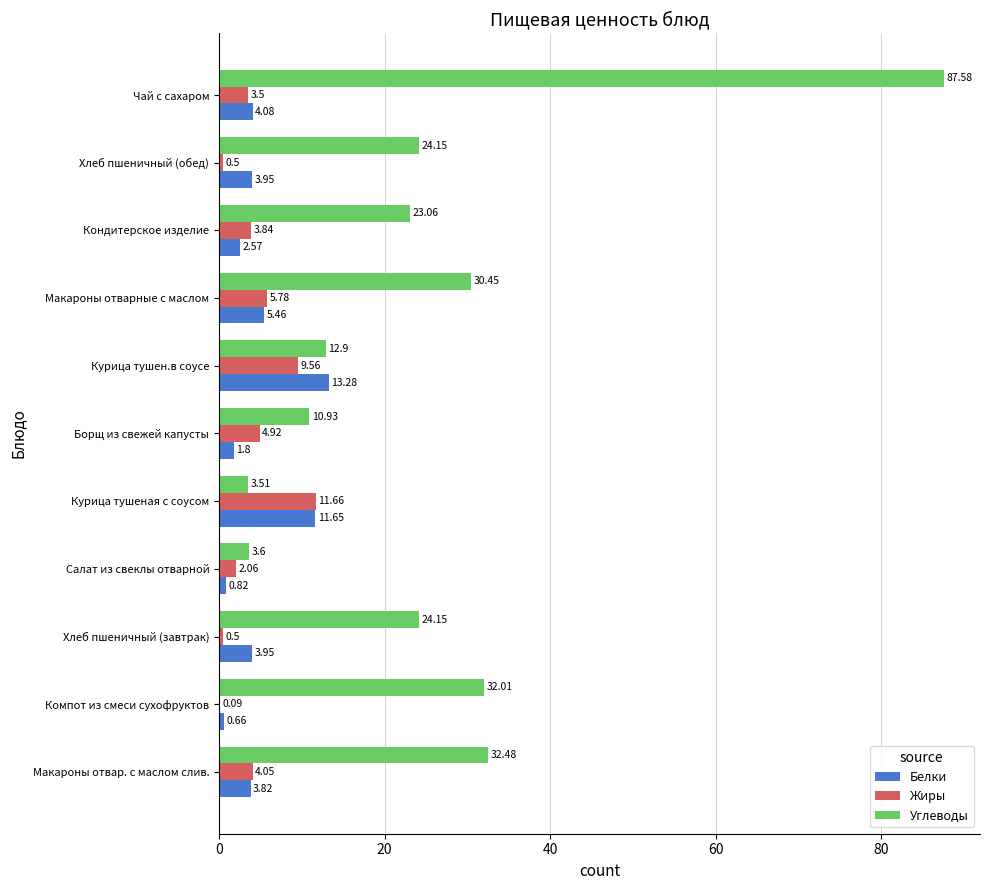

Which series has the widest spread of values?

Углеводы